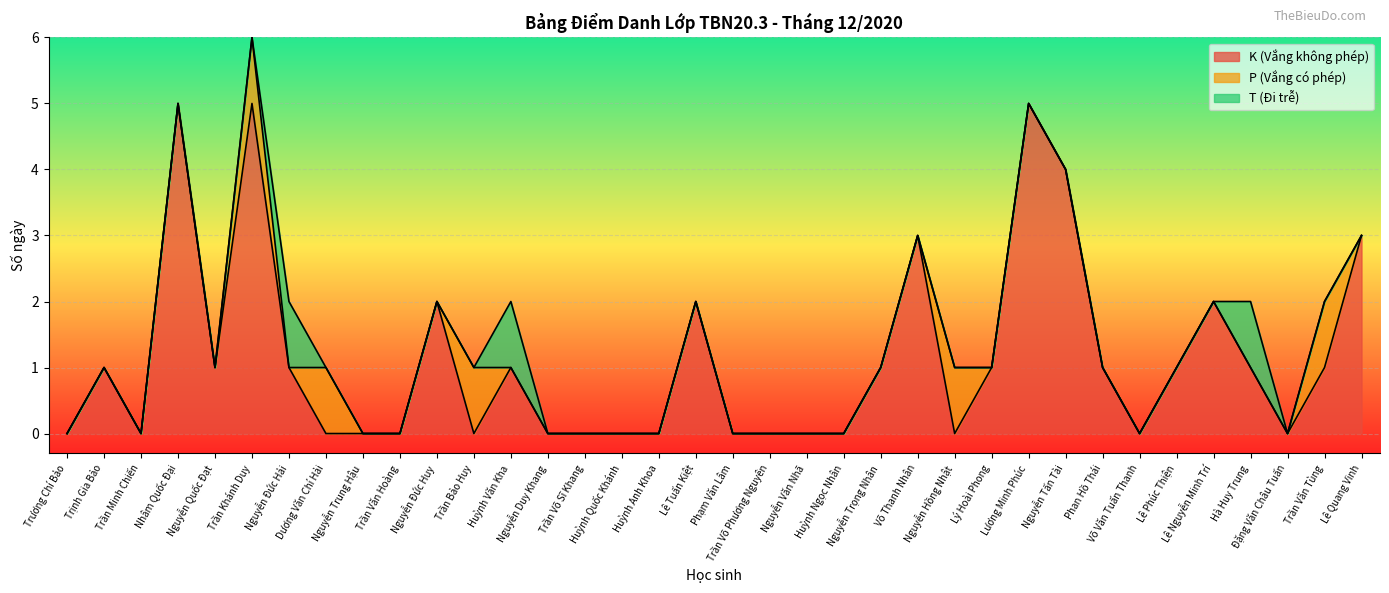

What is the highest value of the K (Vắng không phép) series?

5